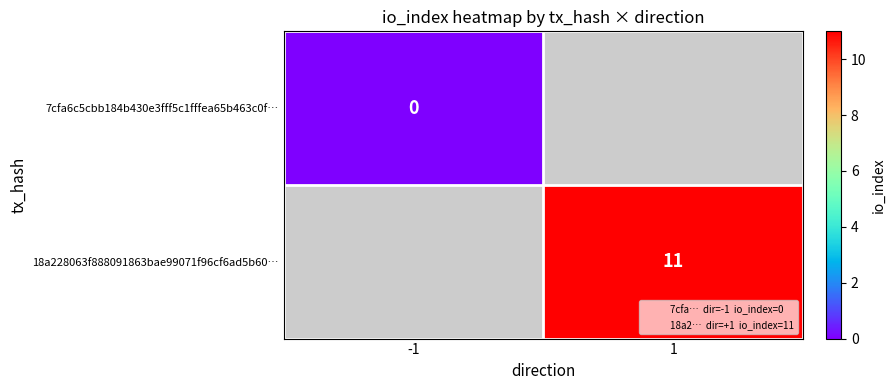

What is the maximum value shown in the chart?

11.0